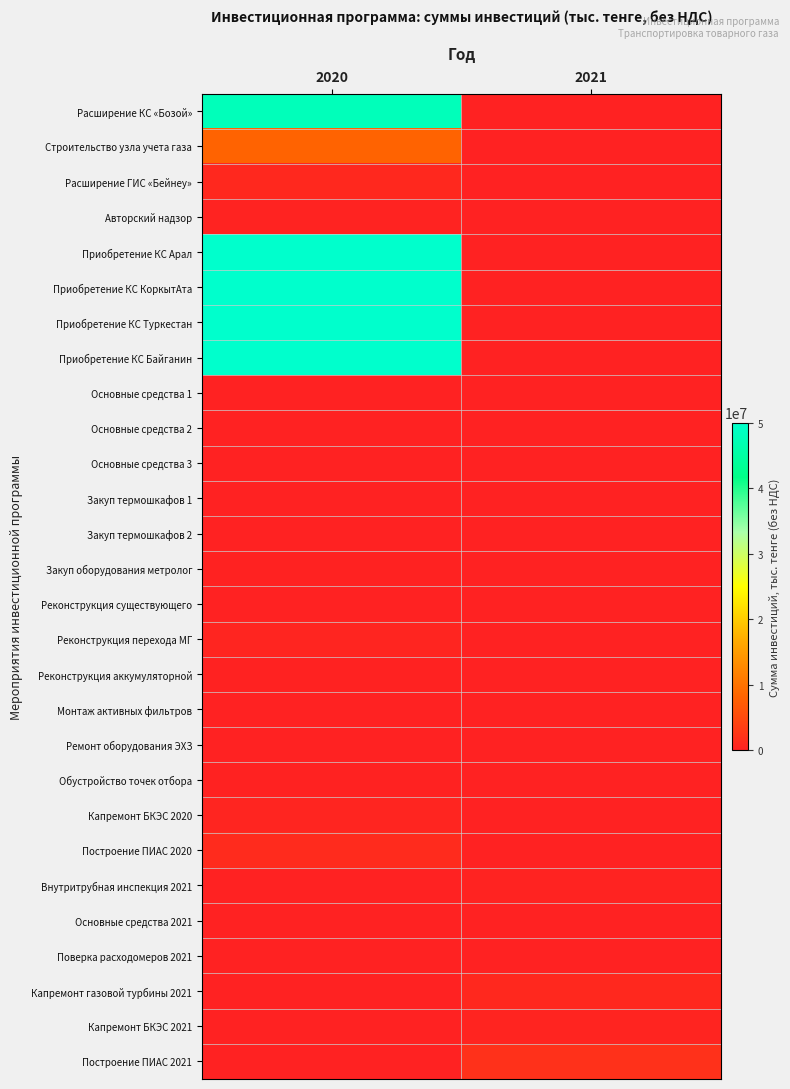

Which has a higher value, 2020 or 2021?

2020